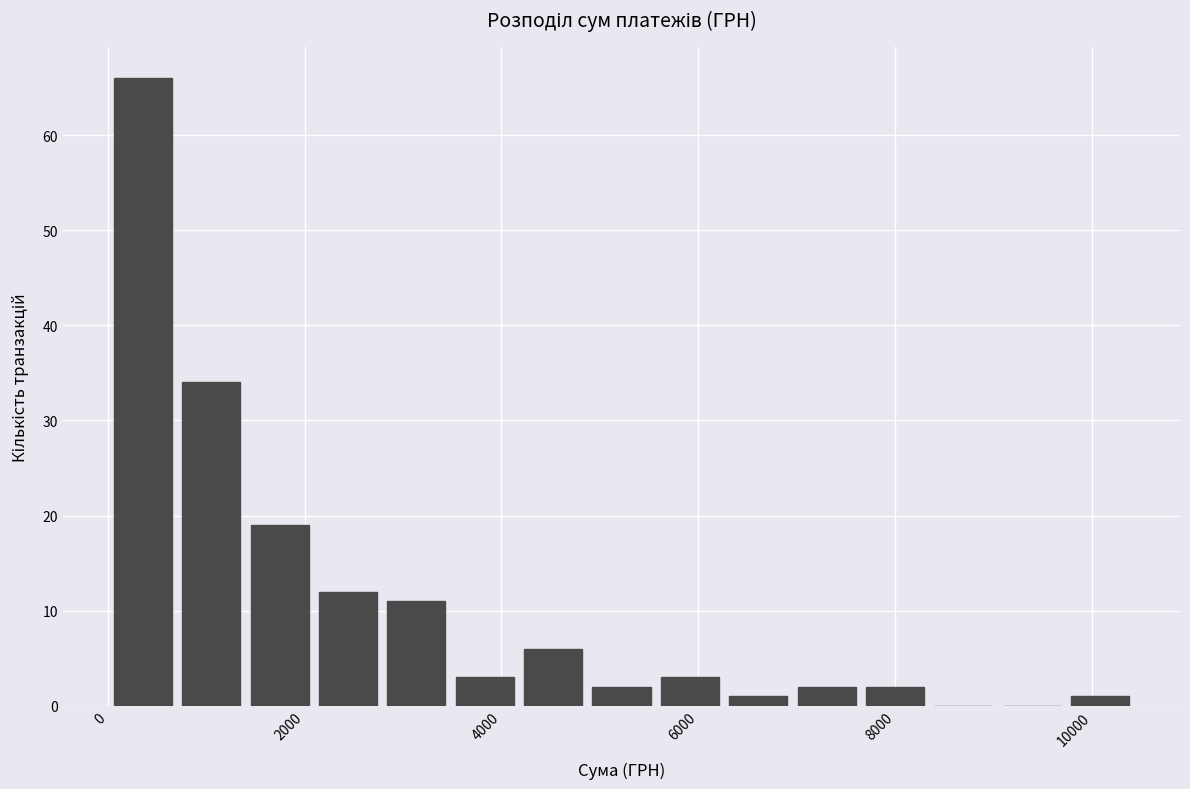

Read against the x-axis, roughly where is the centre of the tallest bar?

400